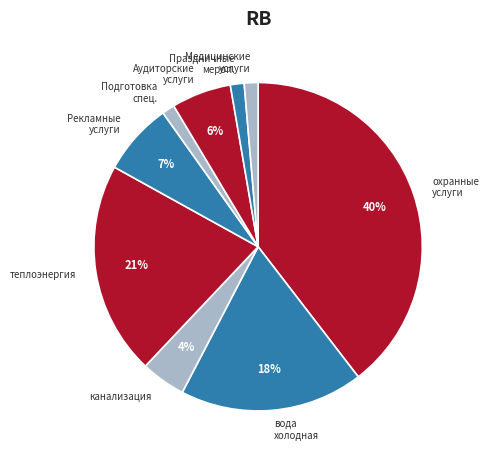

True or false: вода холодная accounts for 18% of the total.

True